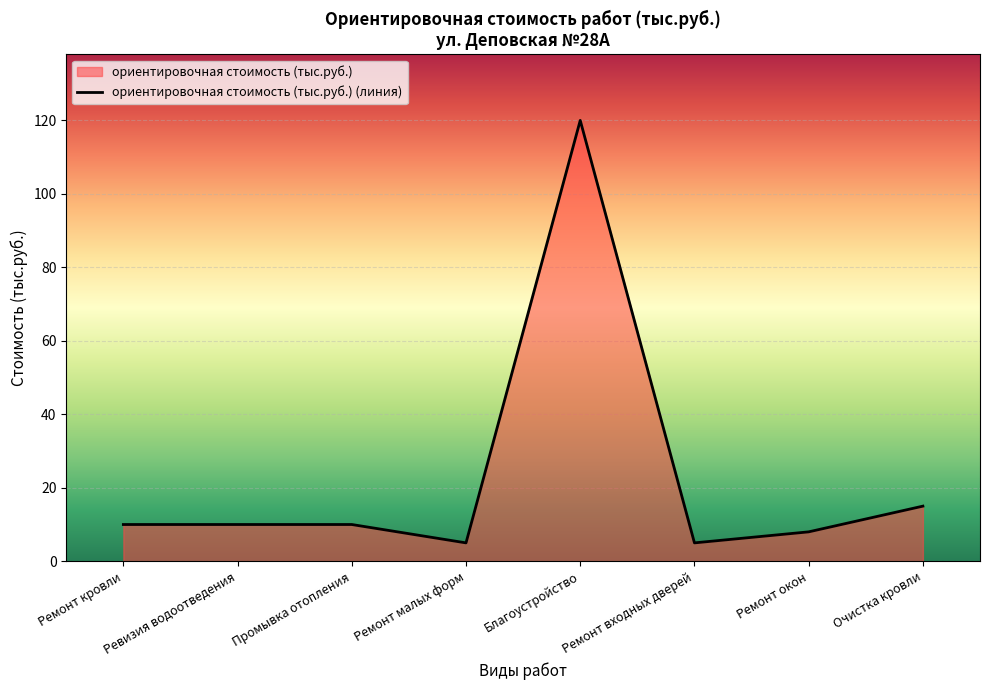

What is the label of the 3rd point from the left?

Промывка отопления